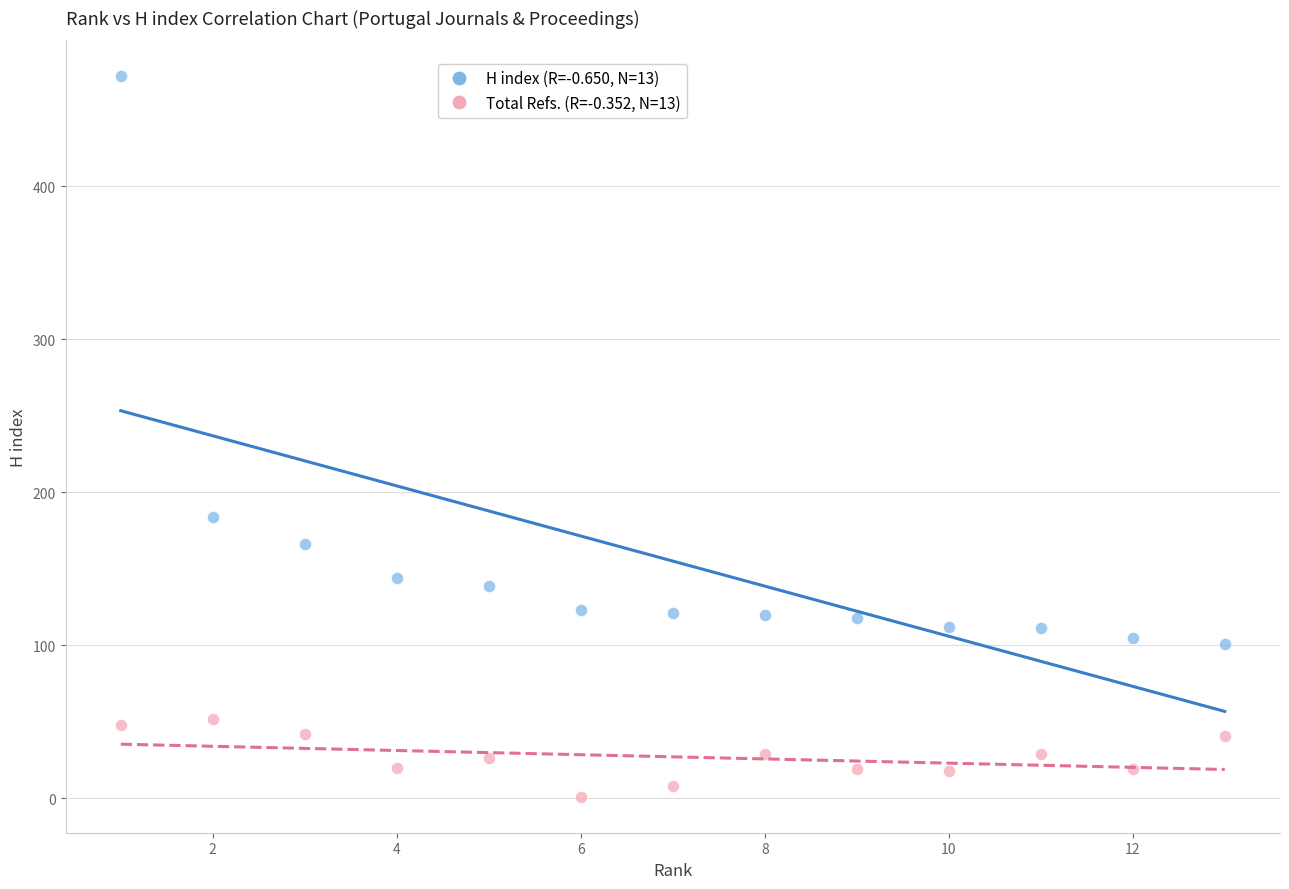

Across all data points, what is the range of X values (max minus min)?

12